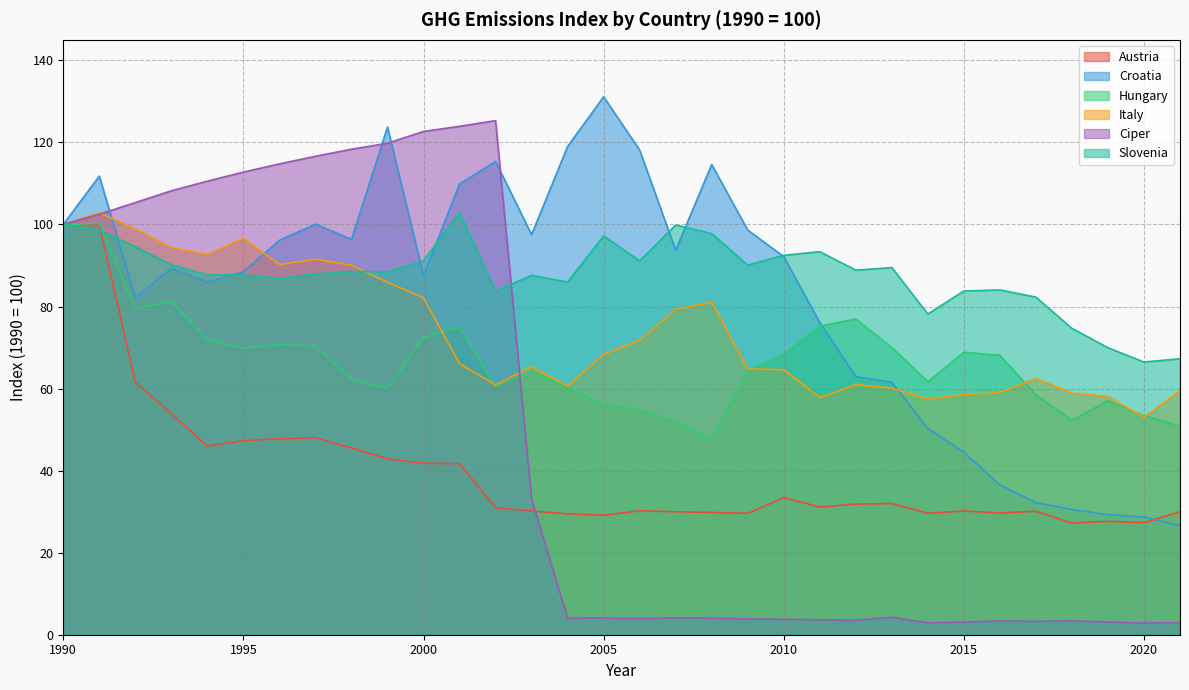

What are all the series names shown in the legend?

Austria, Croatia, Hungary, Italy, Ciper, Slovenia